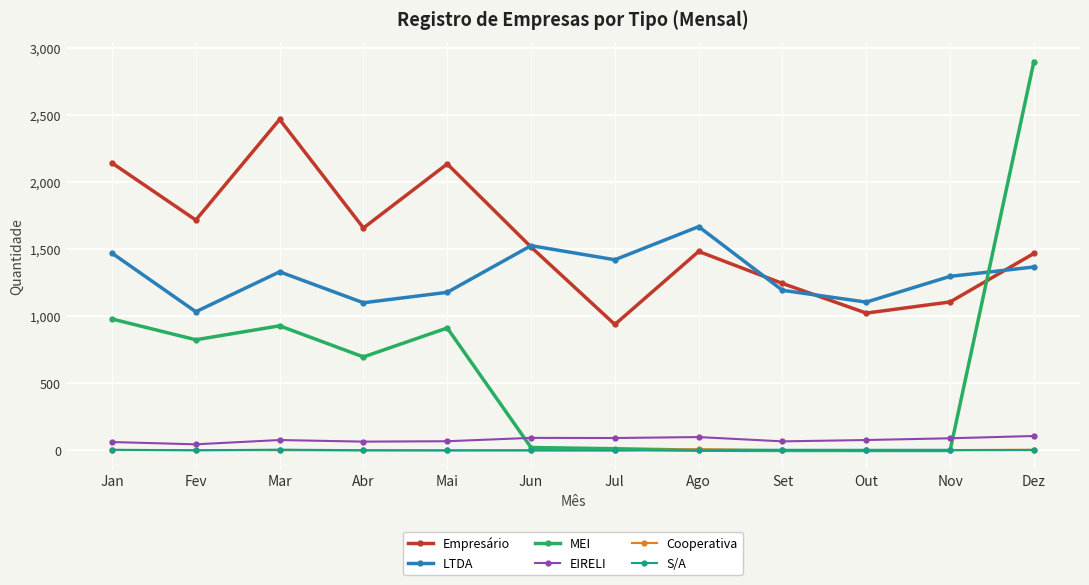

What is the average value of the S/A series?

2